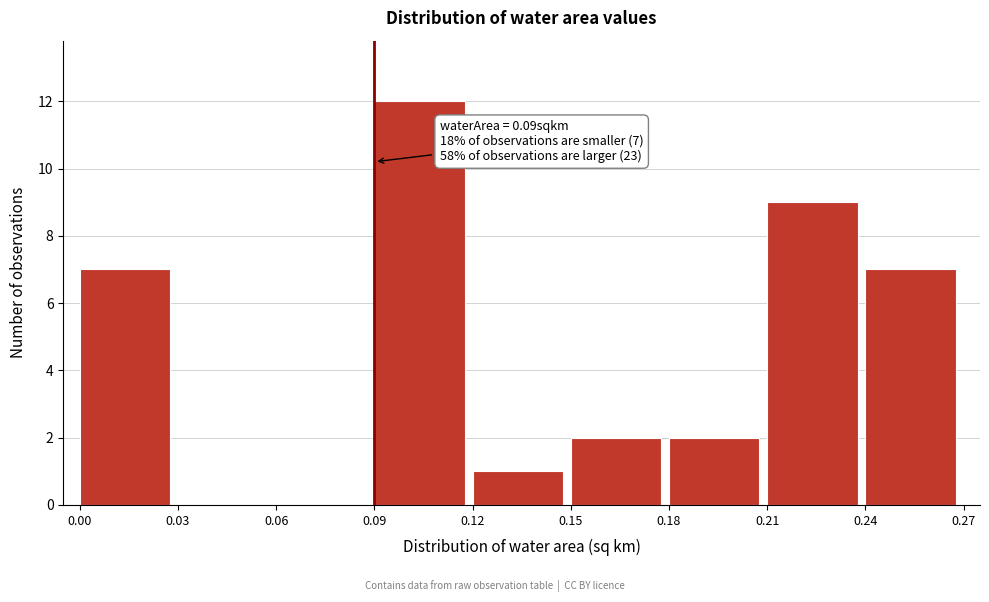

Which range on the x-axis has the tallest bar?

0.09 to 0.12